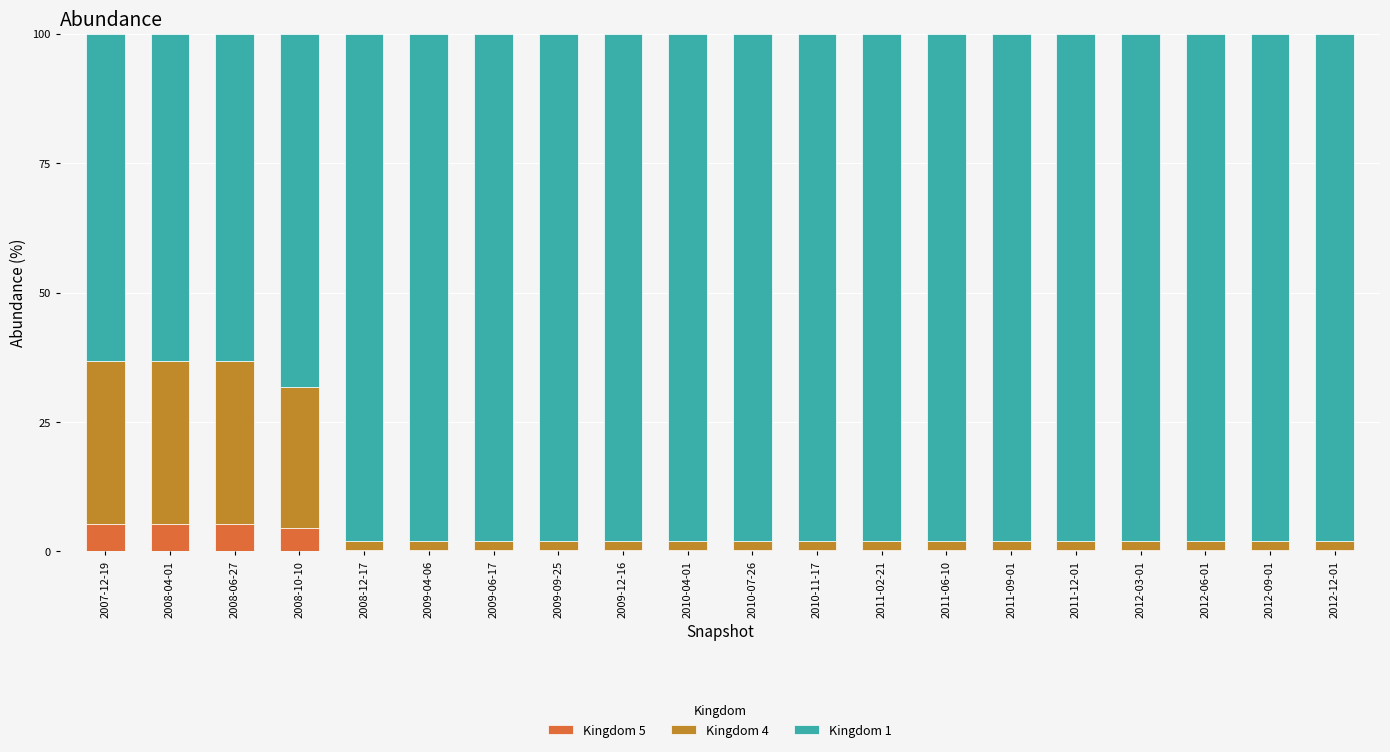

True or false: Kingdom 5 has a value of 5.3 at 2007-12-19.

True